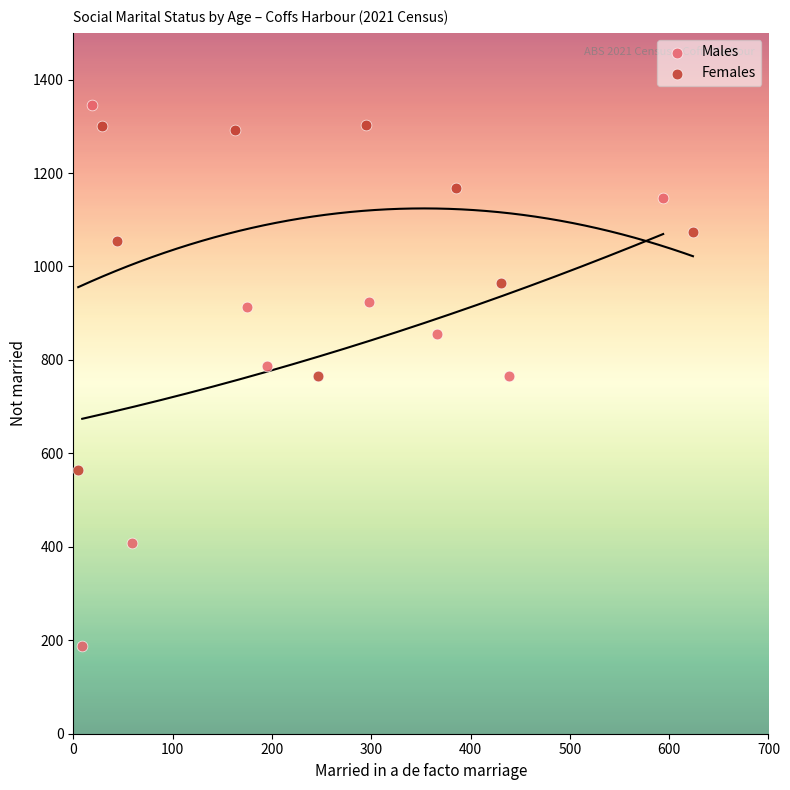

Which series contains the lowest Y value?

Males